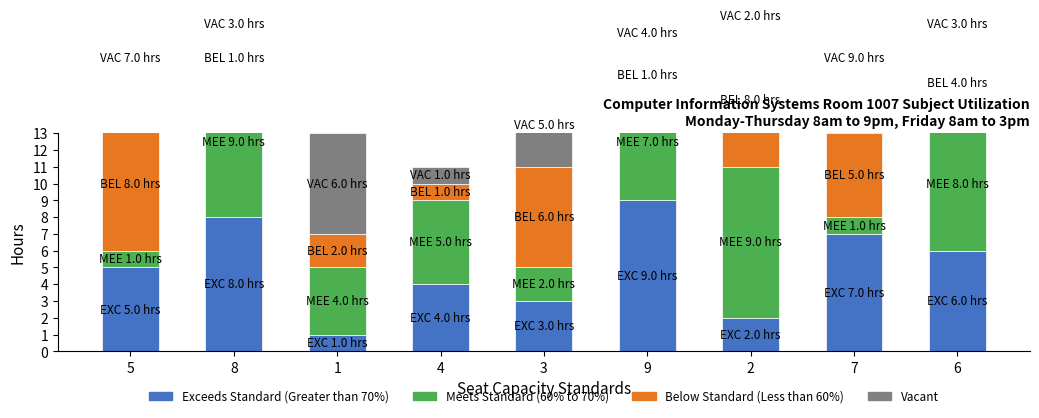

Between 4 and 2, which series saw the biggest shift?

Below Standard (Less than 60%)